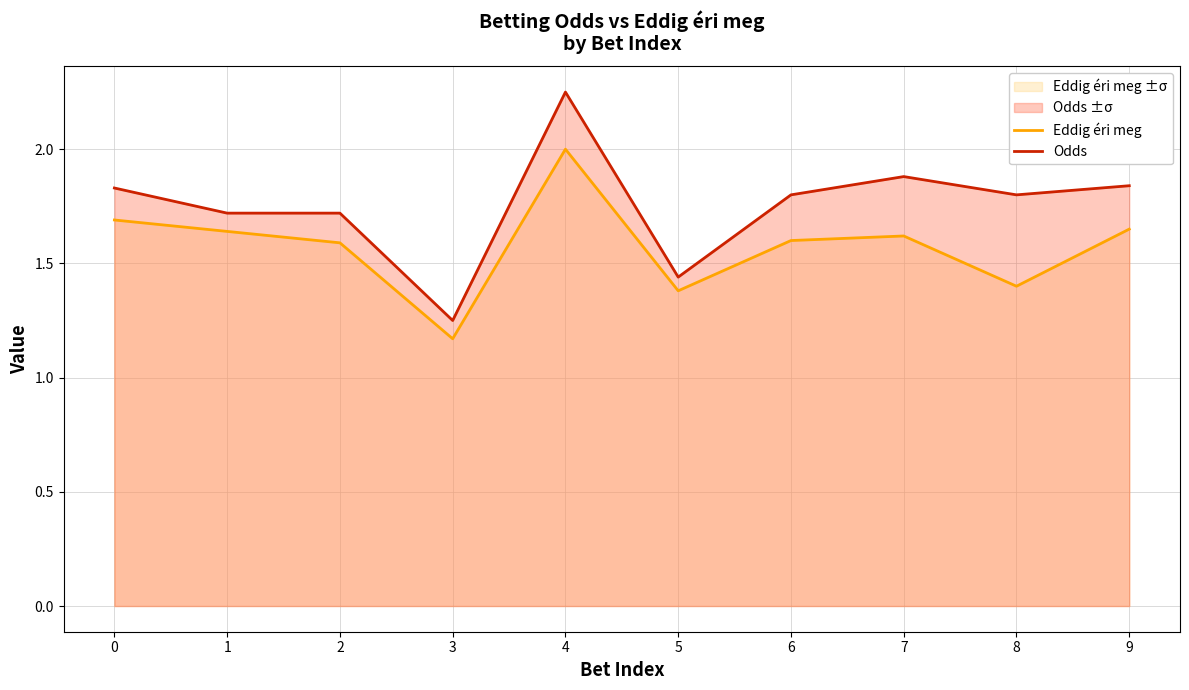

At which label is Eddig éri meg closest to 1?

3